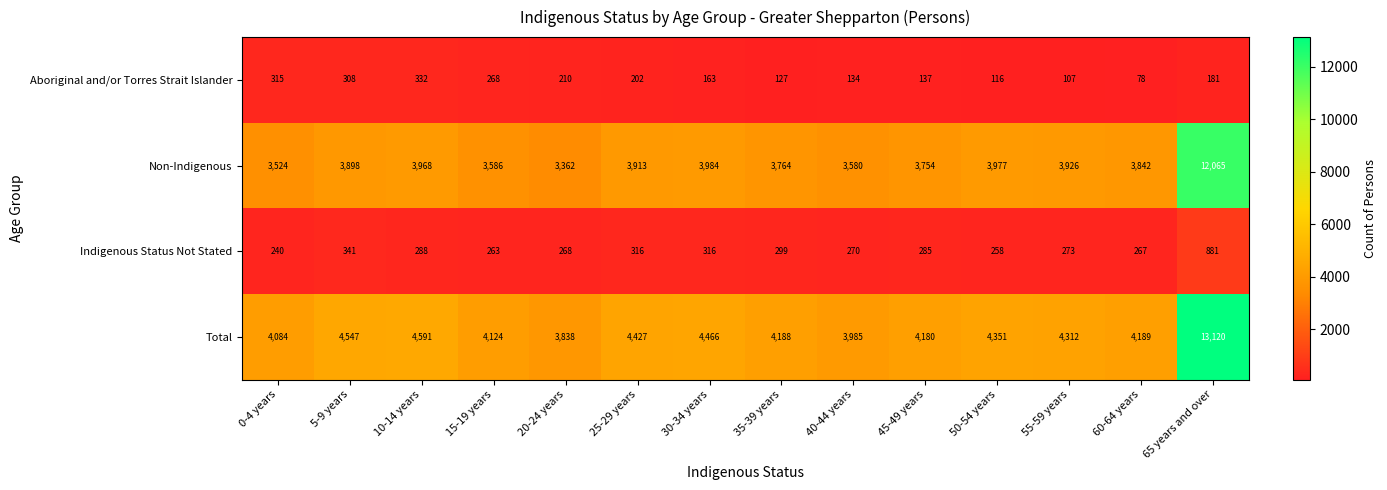

Count the number of data series in this chart.

4